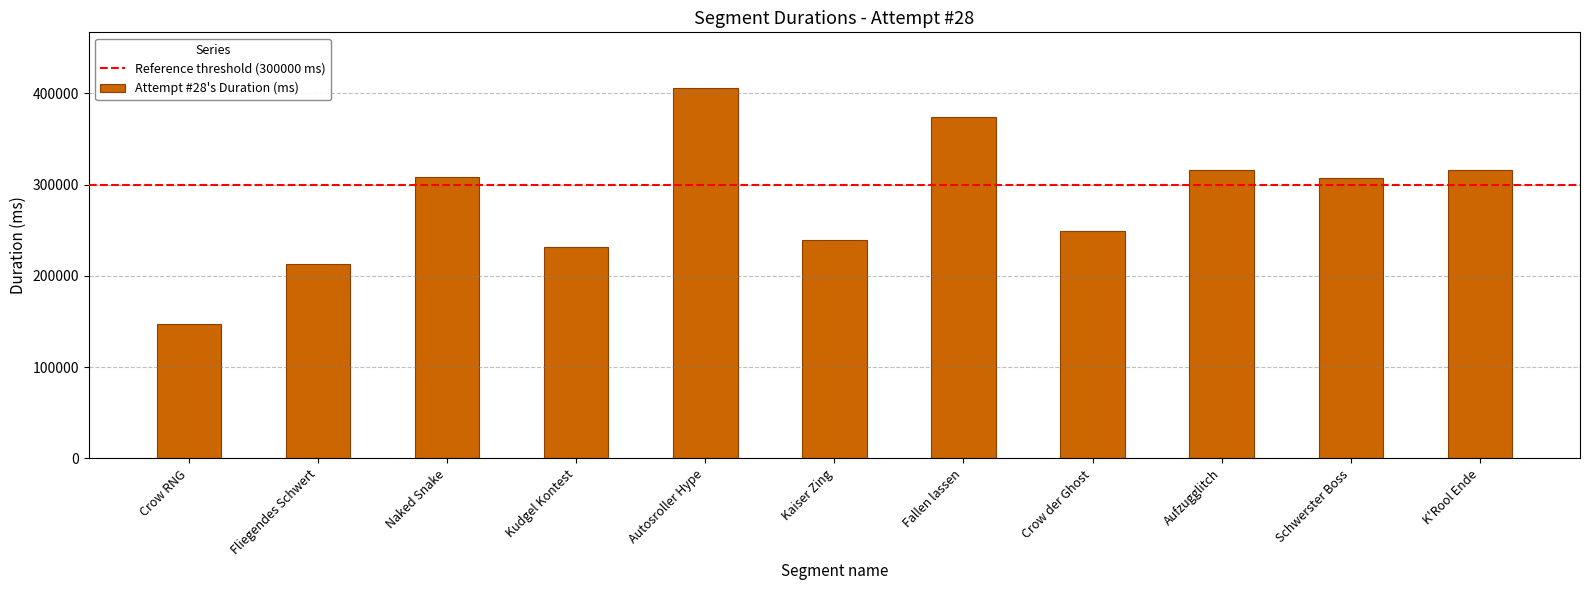

What is the label of the 7th bar from the right?

Autosroller Hype